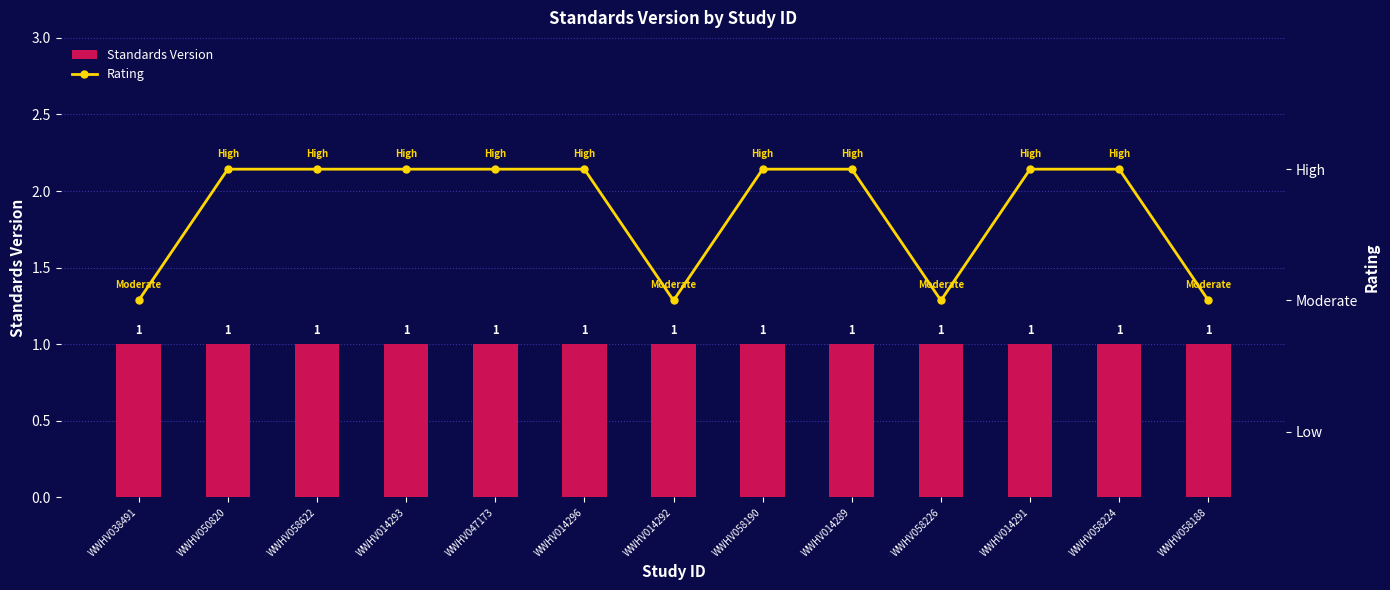

What is the difference between the maximum and minimum values in the Rating series?

1